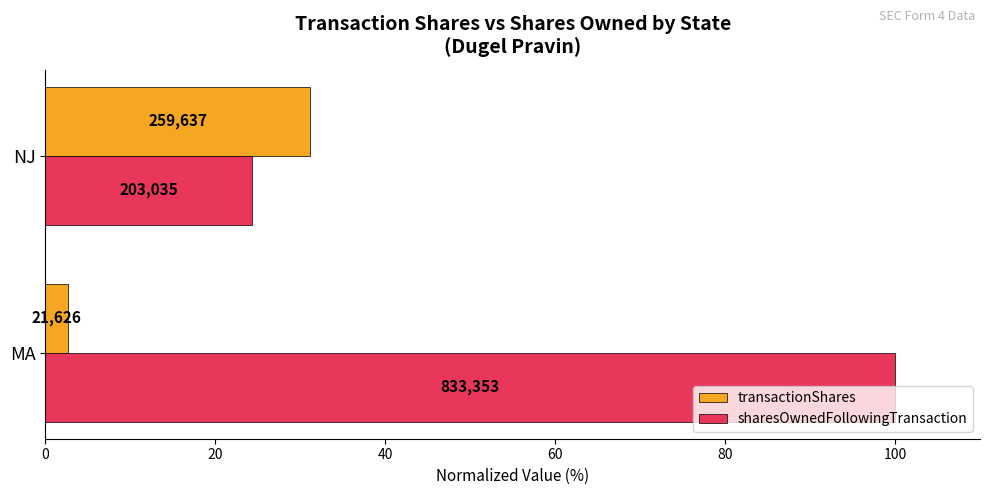

What are all the series names shown in the legend?

transactionShares, sharesOwnedFollowingTransaction